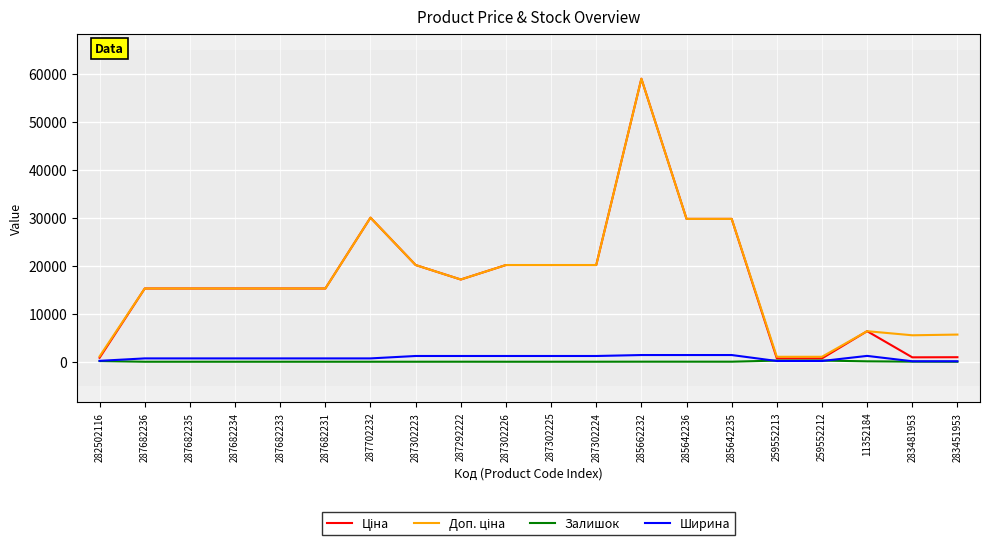

How many lines are shown in the chart?

4